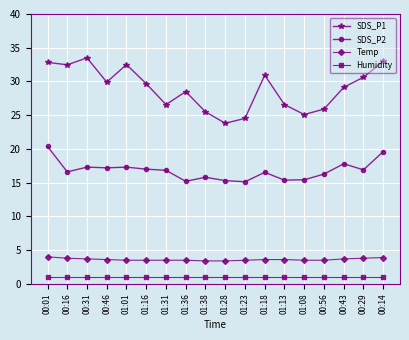

How many interior local valleys does the SDS_P1 series have?

5